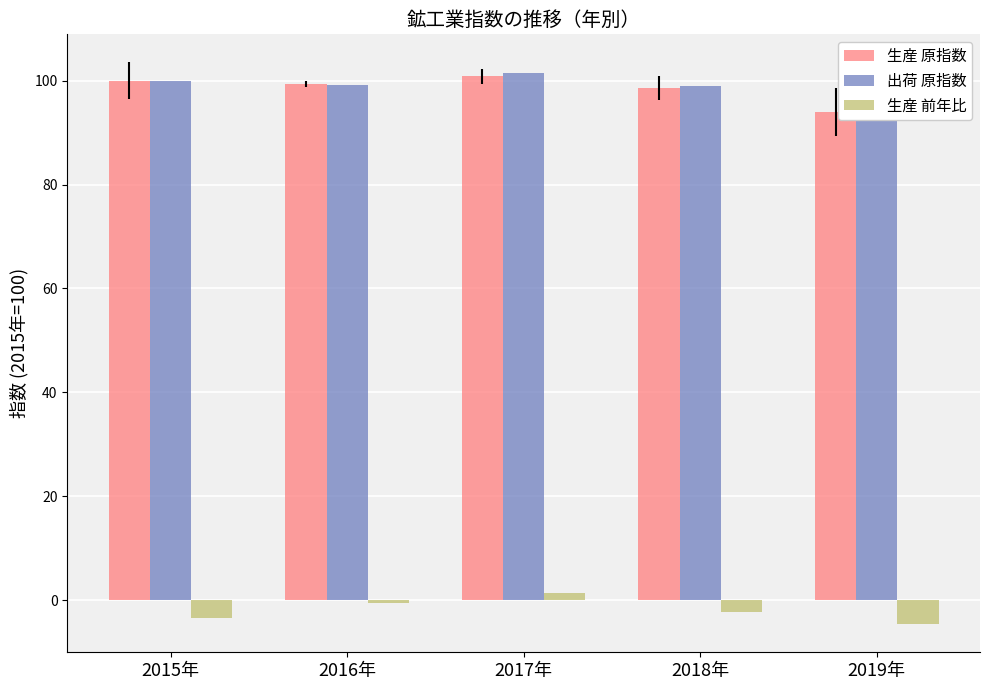

List the labels in order of 出荷 原指数 value, smallest first.

2019年, 2018年, 2016年, 2015年, 2017年